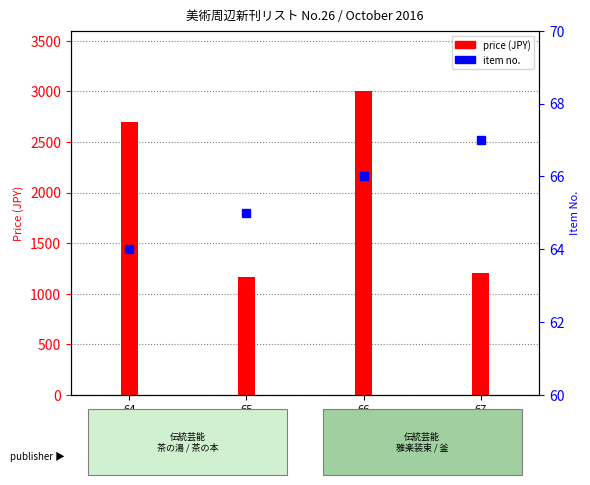

How many values in the item no. (rank) series are below 66?

2